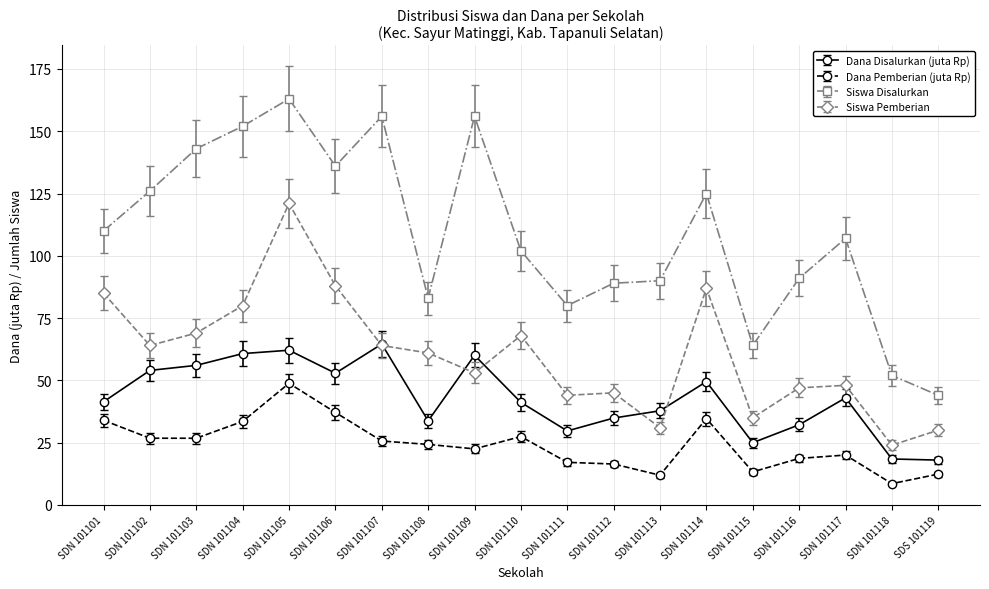

What is the approximate value of Siswa Pemberian at SDN 101115?

35.0